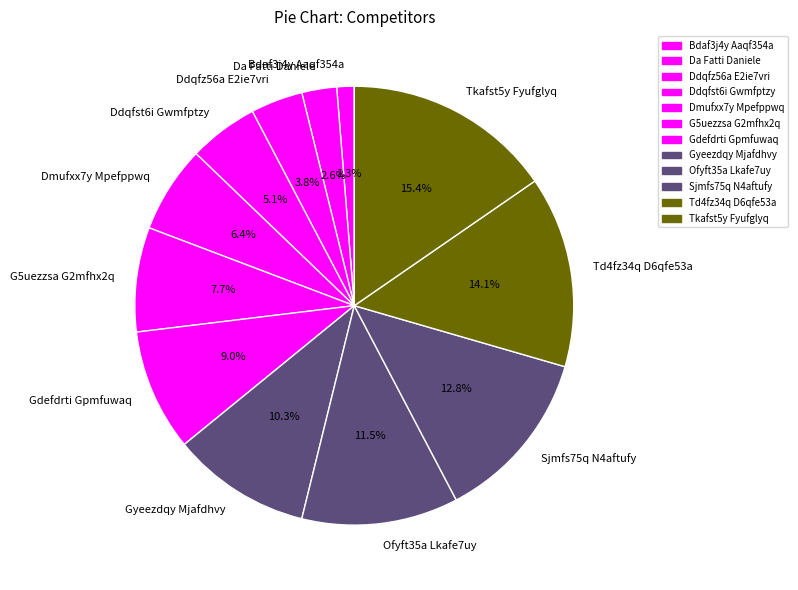

What percentage do Td4fz34q D6qfe53a and Bdaf3j4y Aaqf354a together represent?

15.4%